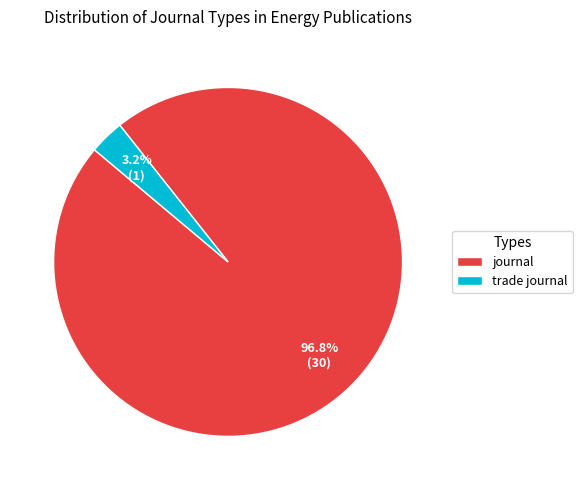

What percentage is the journal slice, to the nearest percent?

97%